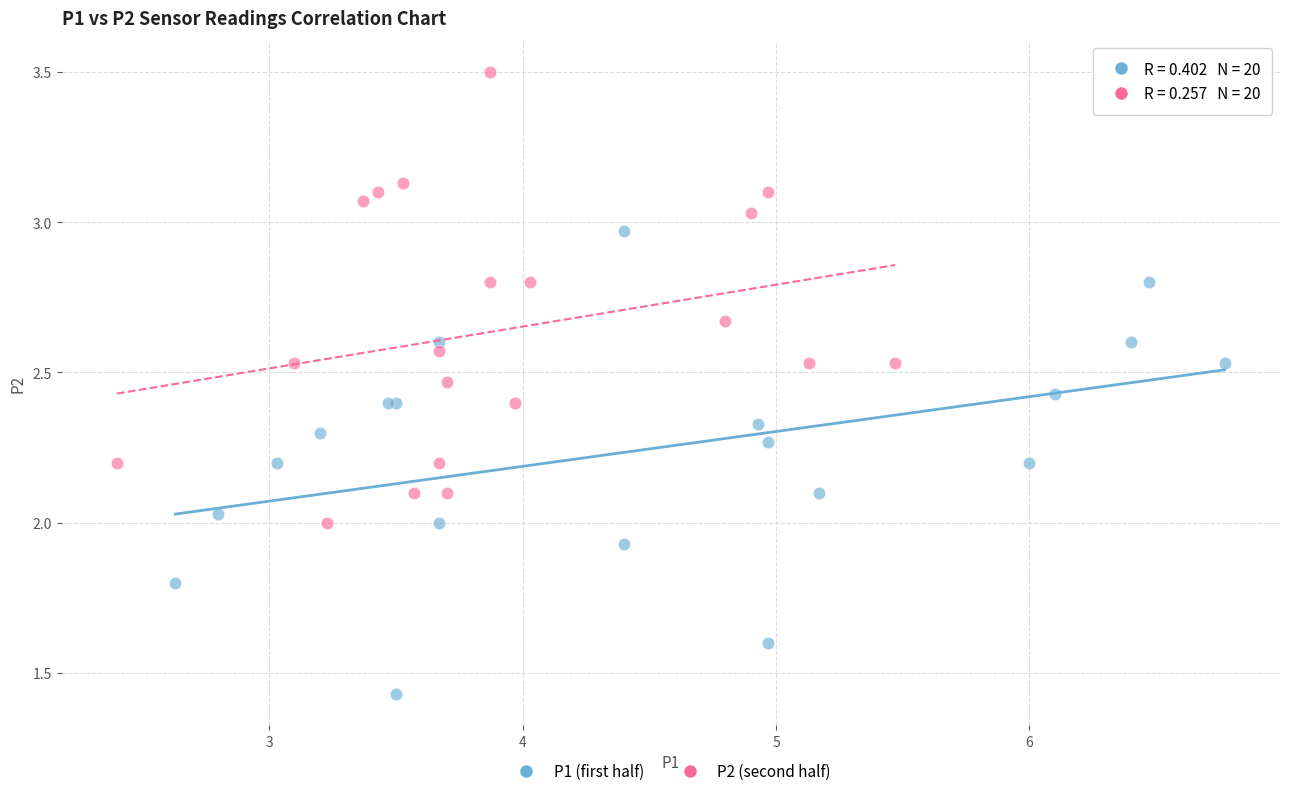

Which series contains the lowest Y value?

P1 (first half)